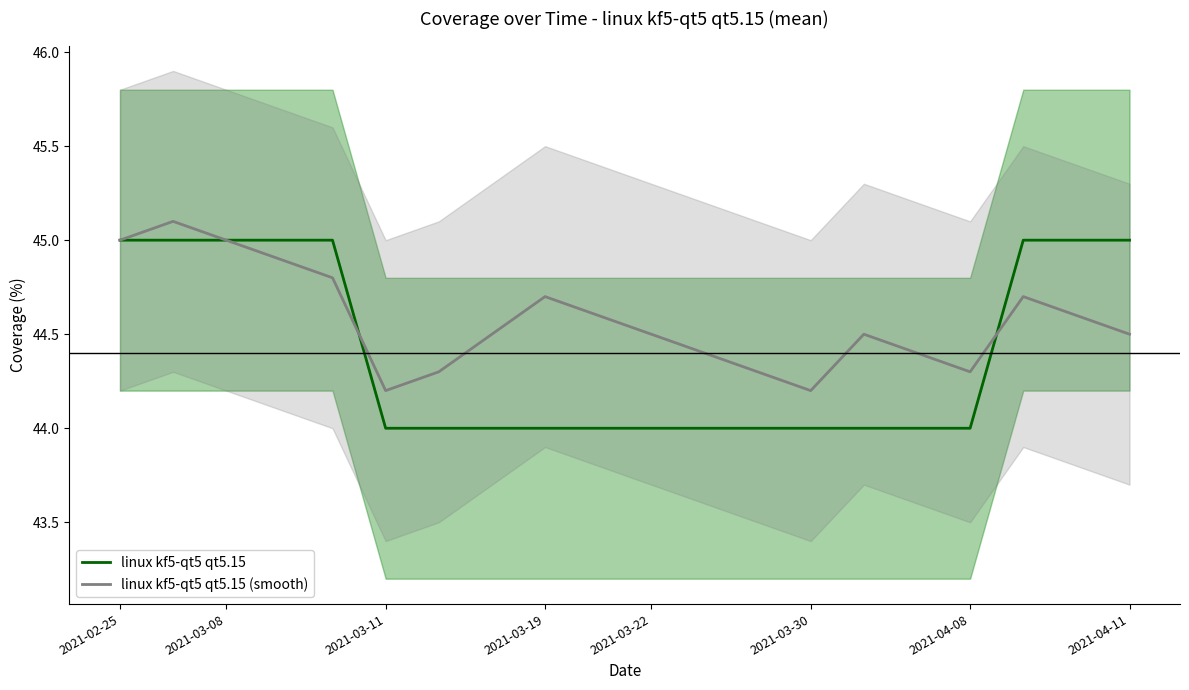

Which series ends up on top after the final intersection of linux kf5-qt5 qt5.15 and linux kf5-qt5 qt5.15 (smooth)?

linux kf5-qt5 qt5.15